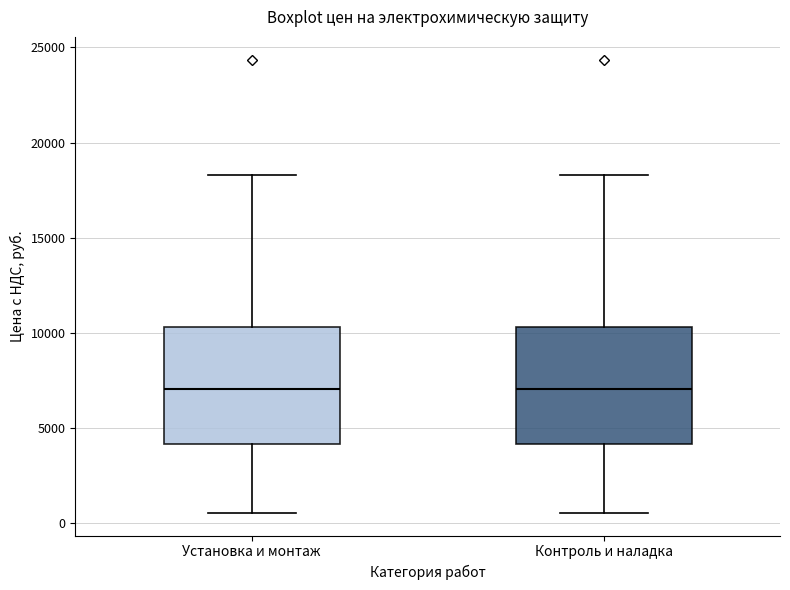

Reading left to right, read every box against the y-axis: the position of its median line, the range the box covers, and the ends of its whiskers. The values are not printed on the chart, so give them approximately, as read against the axis.

Установка и монтаж: median 7000, box 4000 to 10500, whiskers 500 to 18500
Контроль и наладка: median 7000, box 4000 to 10500, whiskers 500 to 18500